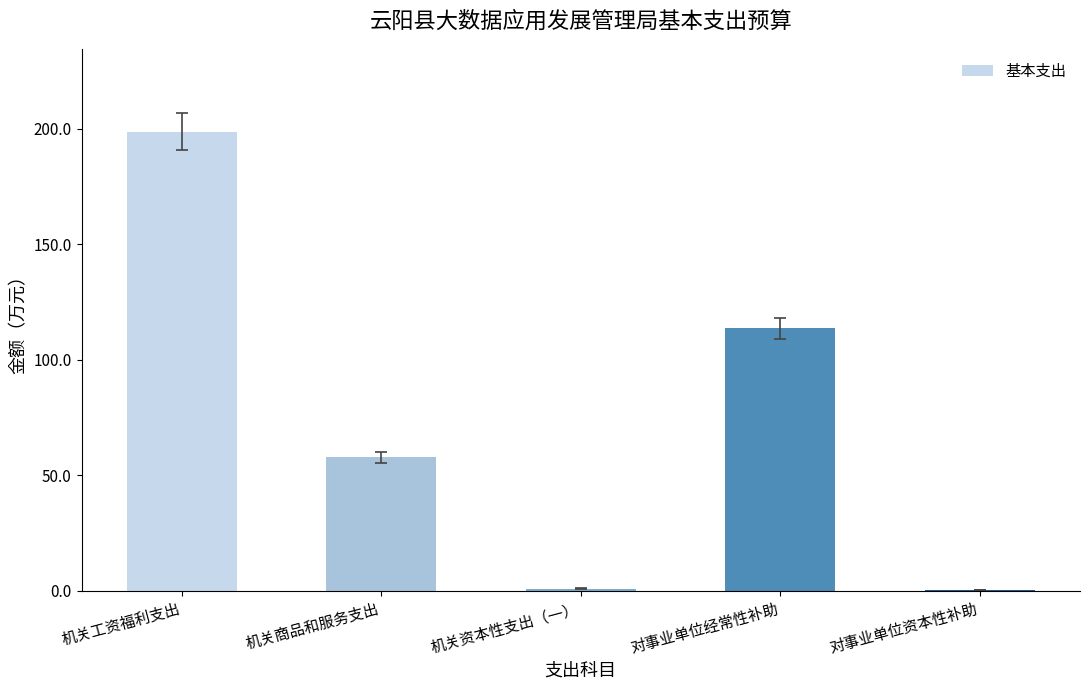

What is the sum of all values?

371.8